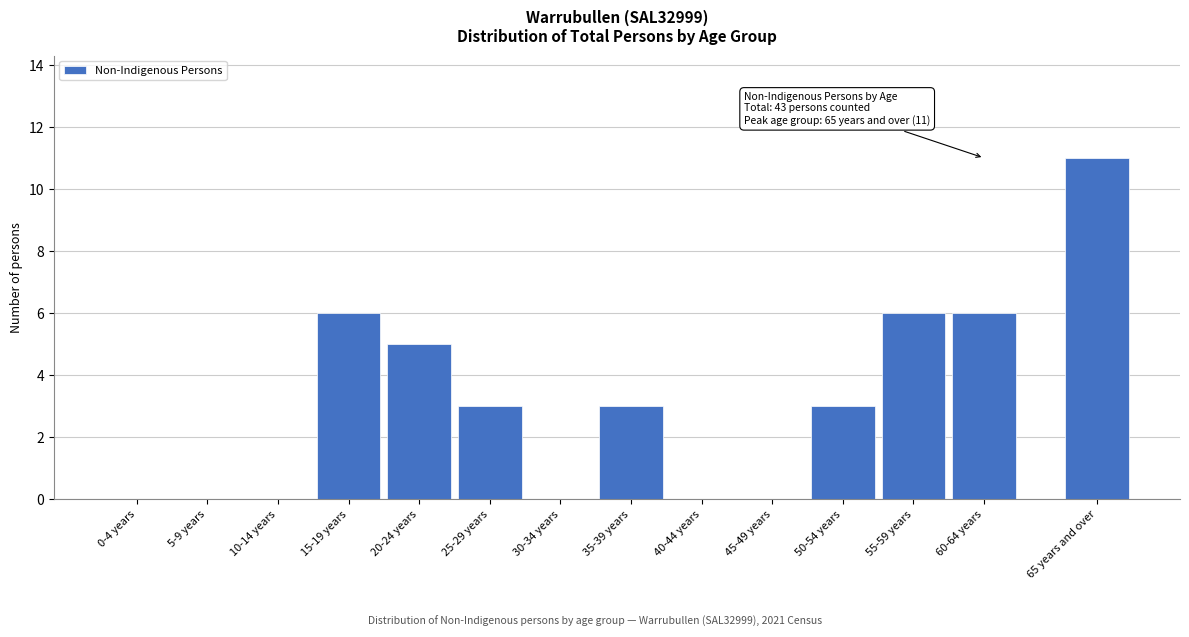

Reading left to right, transcribe all the data shown in this chart.

0-4 years=0	5-9 years=0	10-14 years=0	15-19 years=6	20-24 years=5	25-29 years=3	30-34 years=0	35-39 years=3	40-44 years=0	45-49 years=0	50-54 years=3	55-59 years=6	60-64 years=6	65 years and over=11